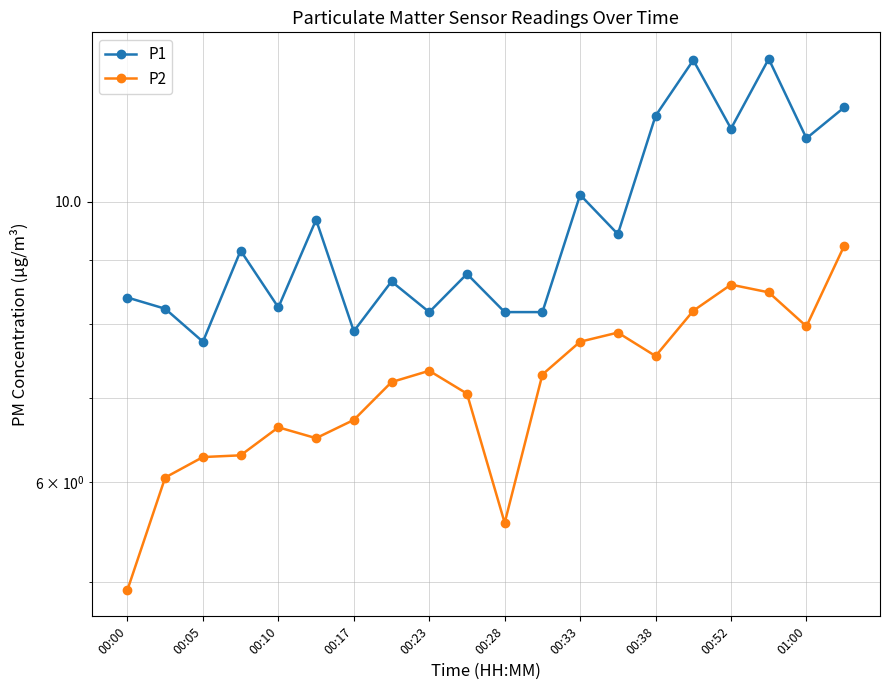

What are all the series names shown in the legend?

P1, P2